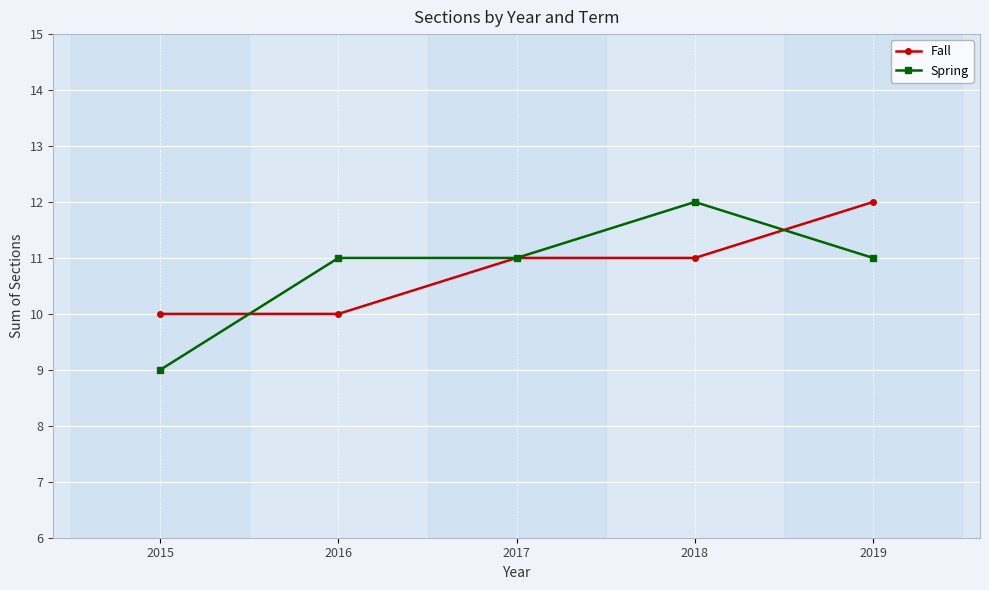

How many lines are shown in the chart?

2